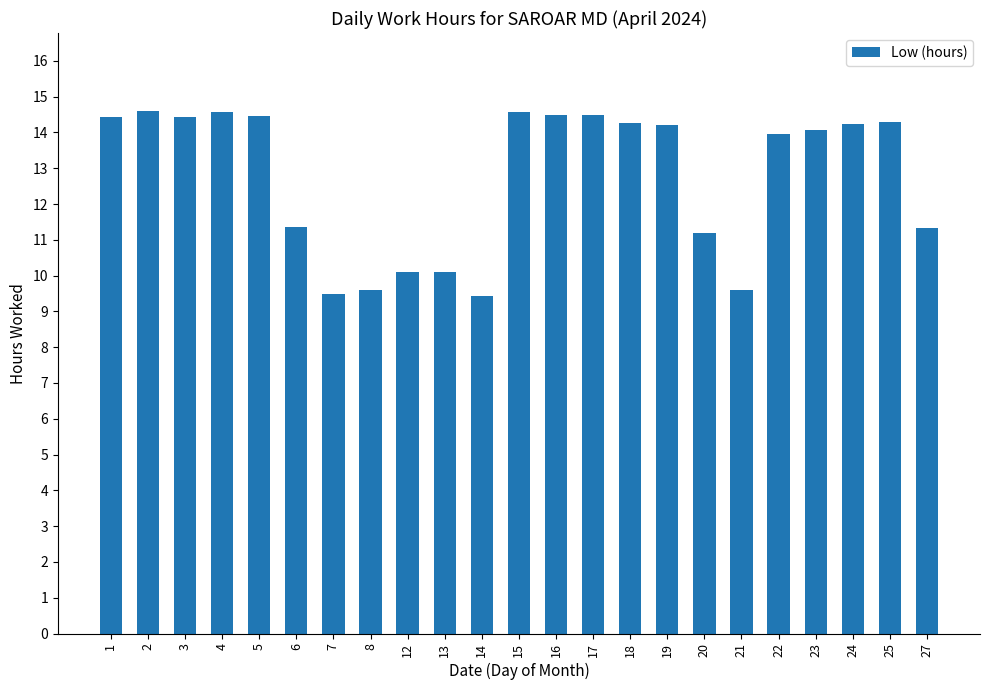

What is the average value?

12.8